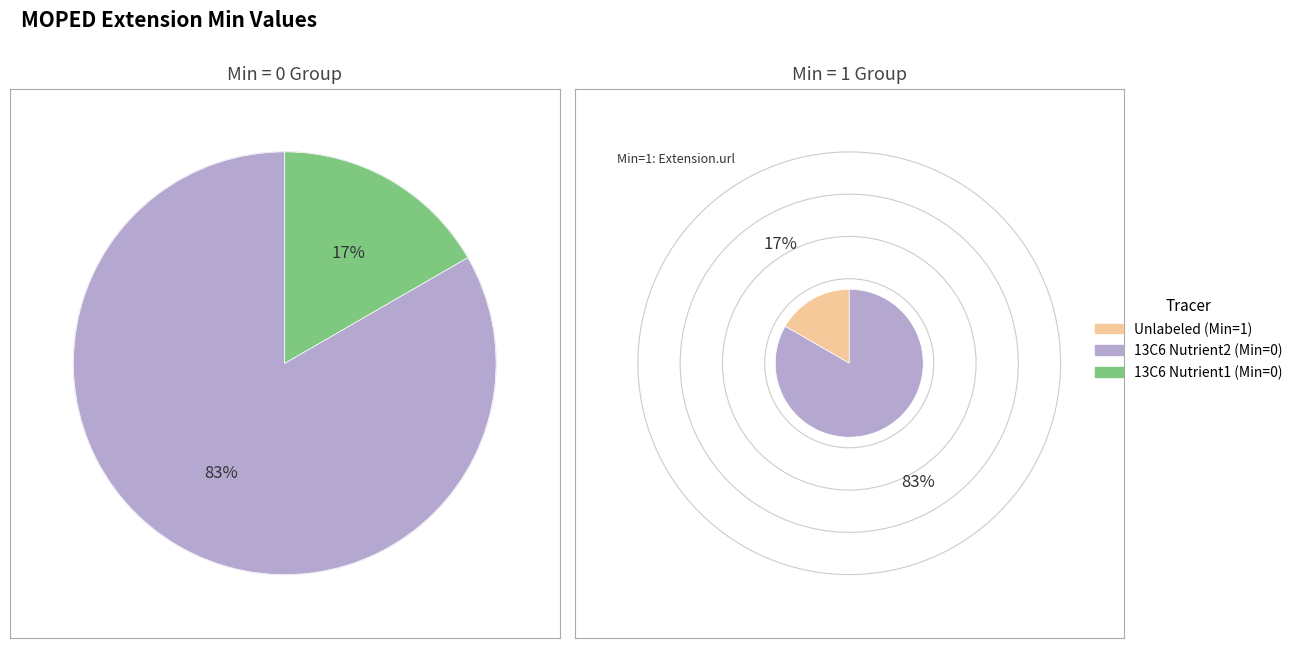

Count the number of slices in the pie.

2